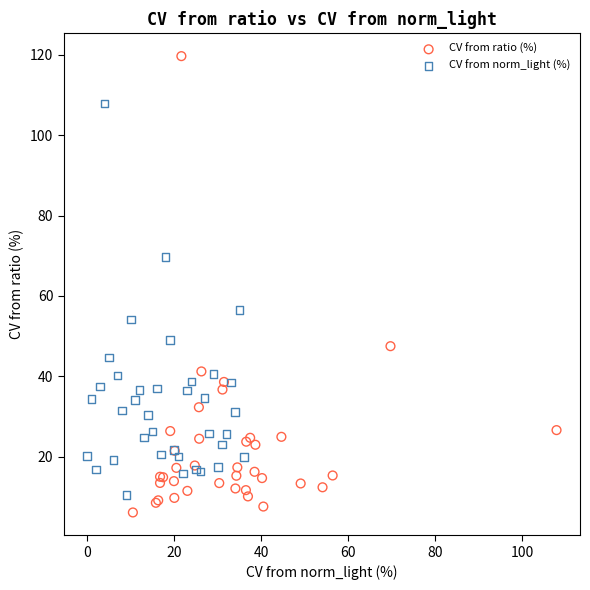

Which series contains the lowest Y value?

CV from ratio (%)